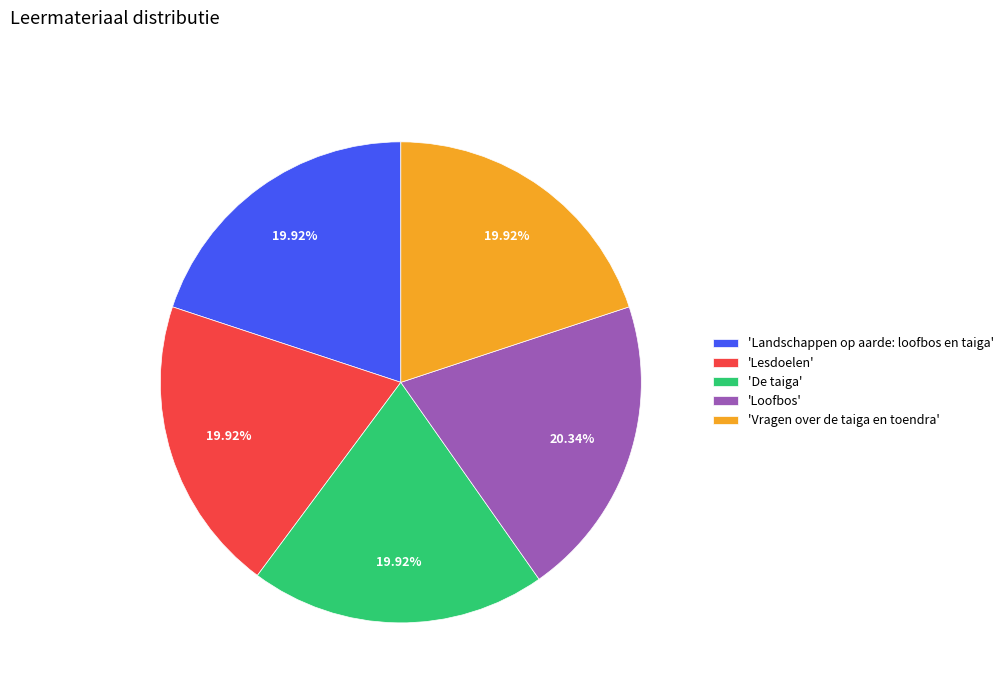

Do 'De taiga' and 'Lesdoelen' together represent more than half of the pie?

No